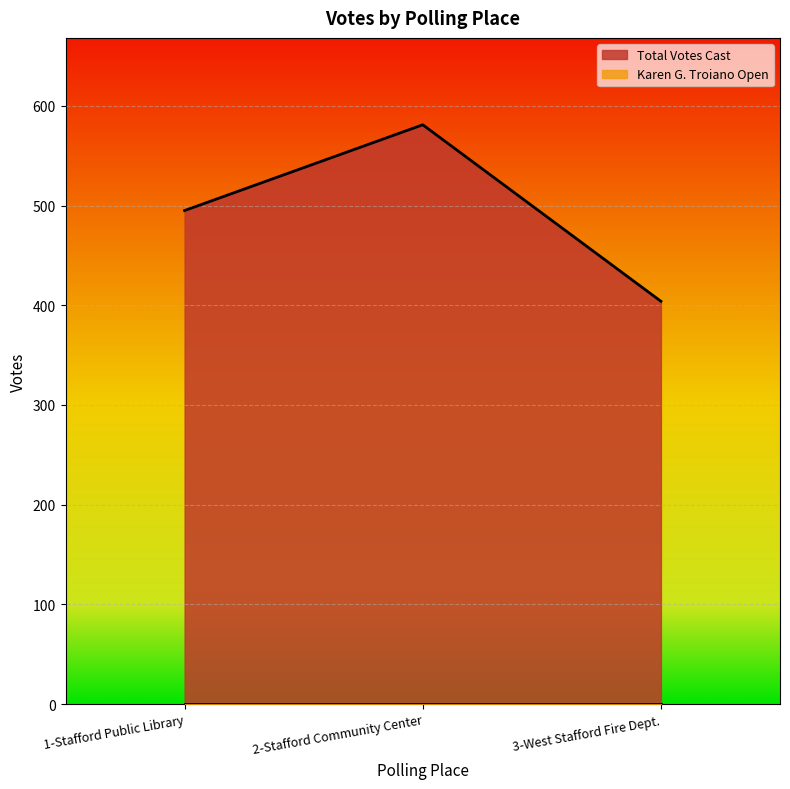

What is the label of the 2nd point from the left?

2-Stafford Community Center